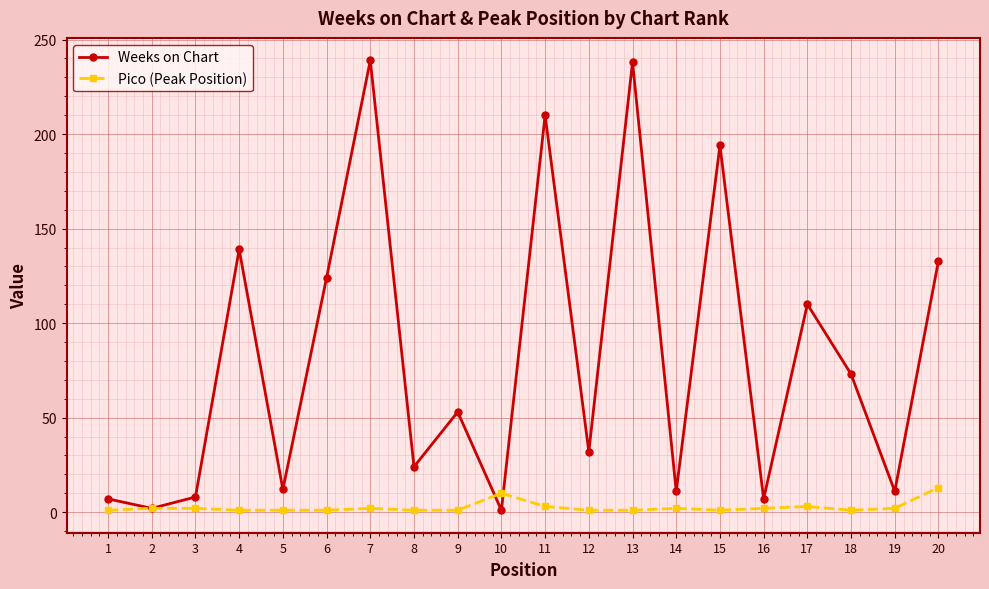

In Weeks on Chart, how many points are lower than both neighbors (excluding endpoints)?

8